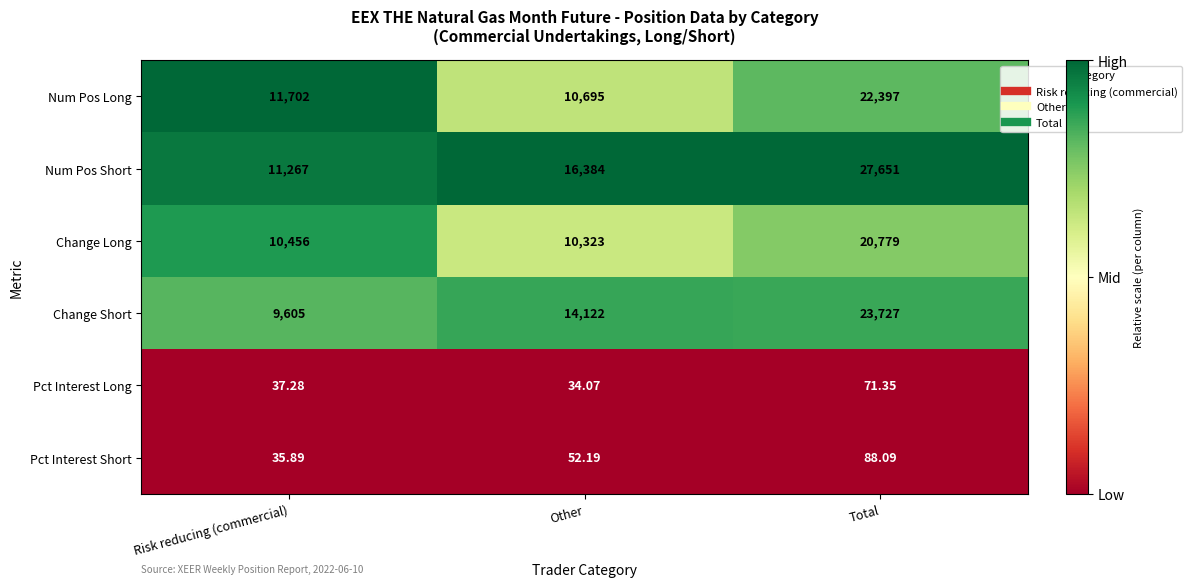

How many categories are shown in the chart?

3